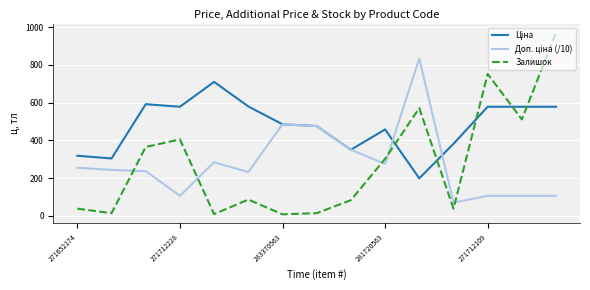

At how many categories does at least one series exceed 425?

11